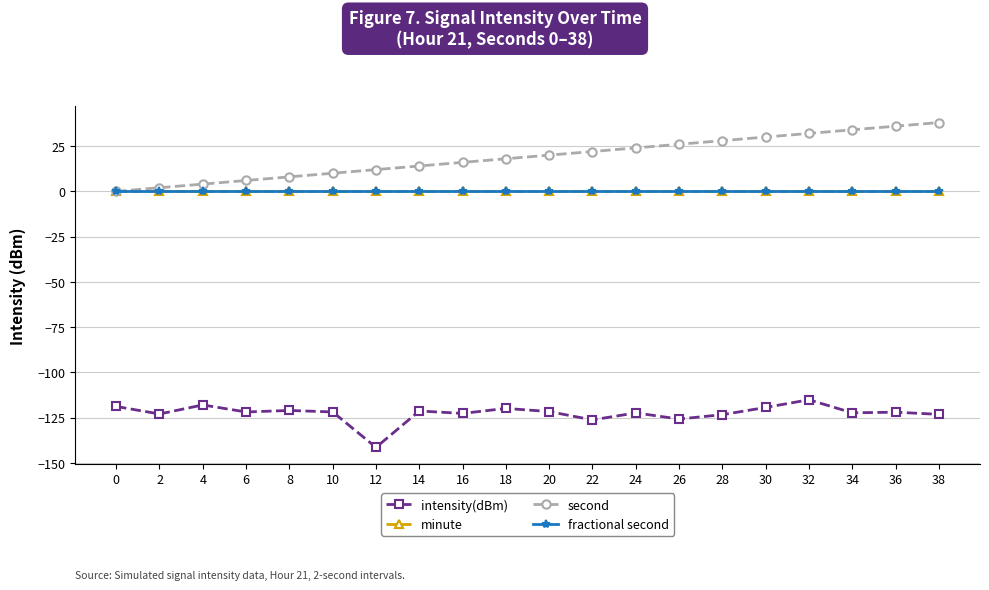

Does the chart have visible grid lines?

Yes